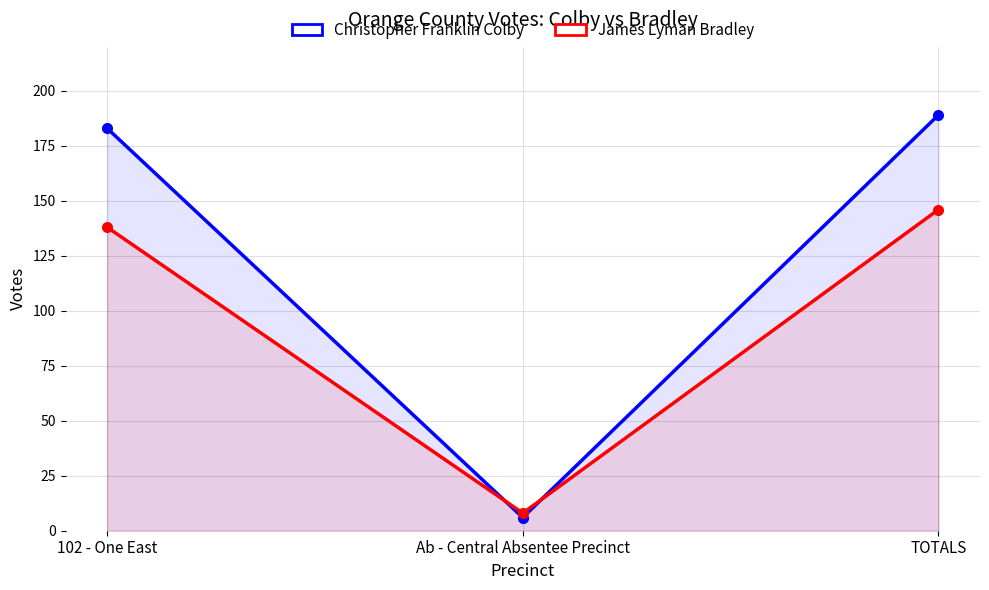

Does the chart have visible grid lines?

Yes